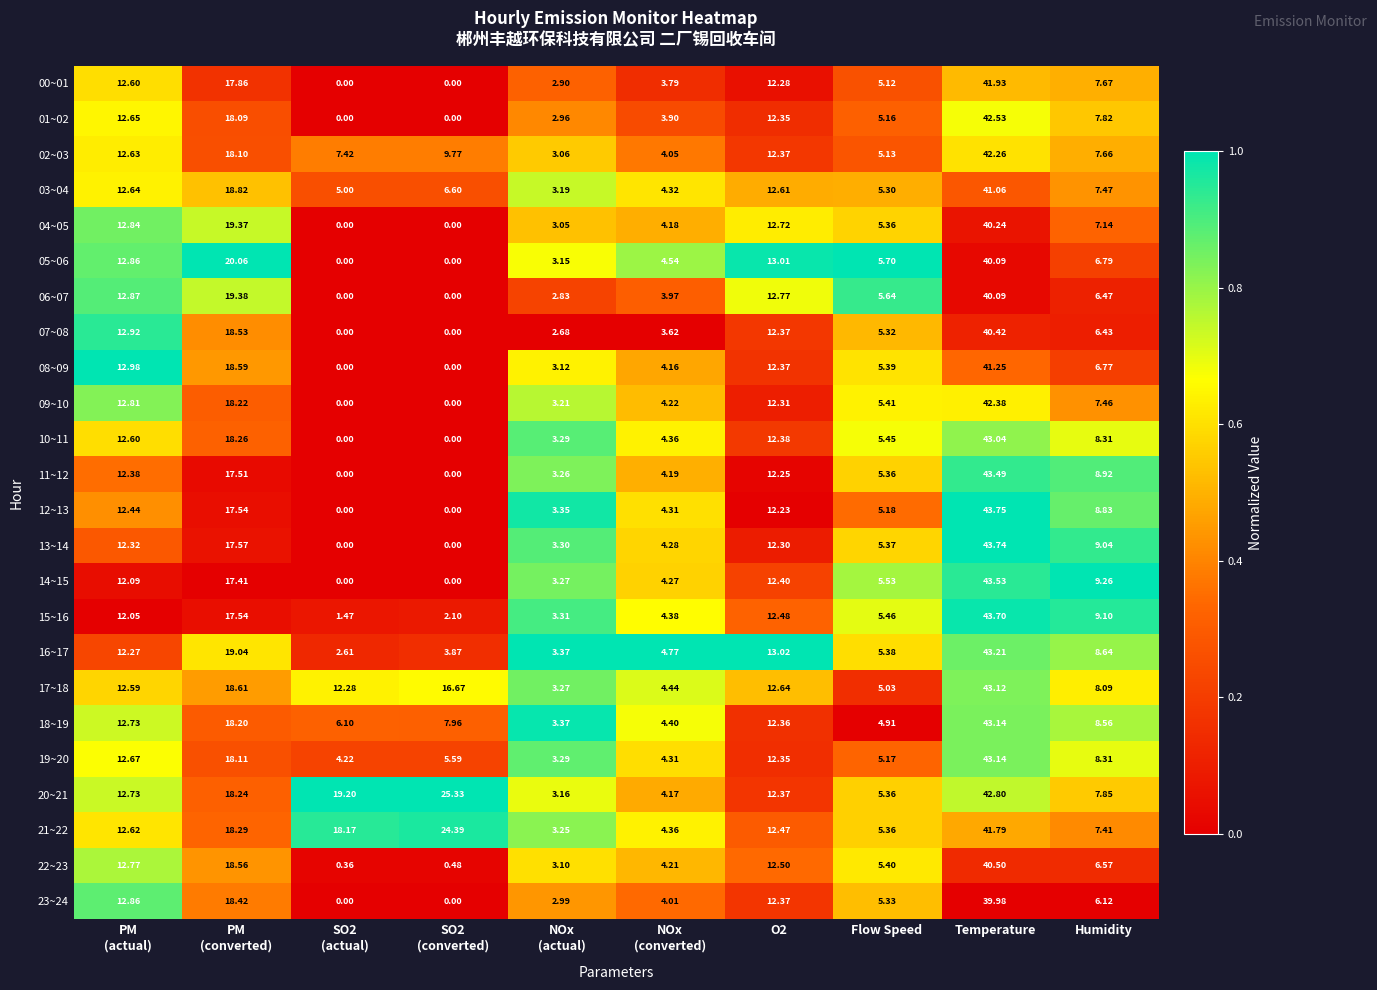

What is the total value across all series at PM
(actual)?

302.9